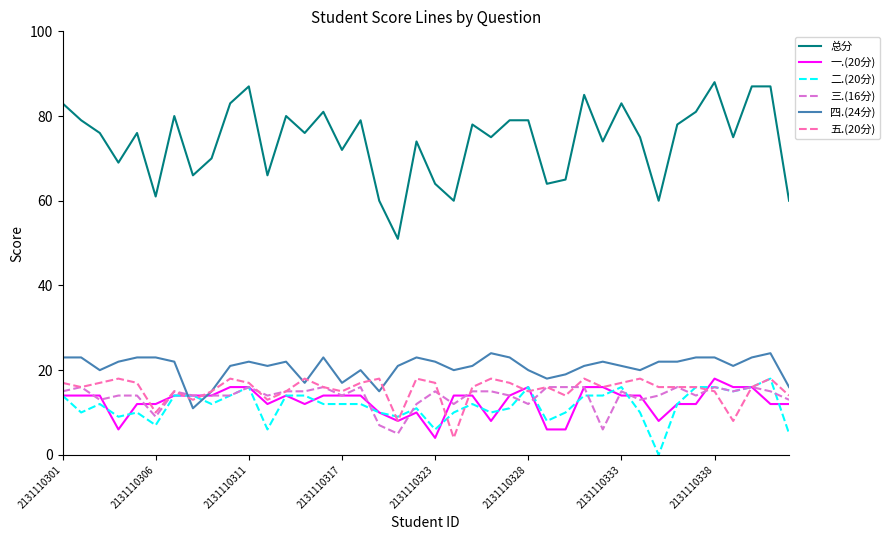

What is the sum of all 一.(20分) values?

502